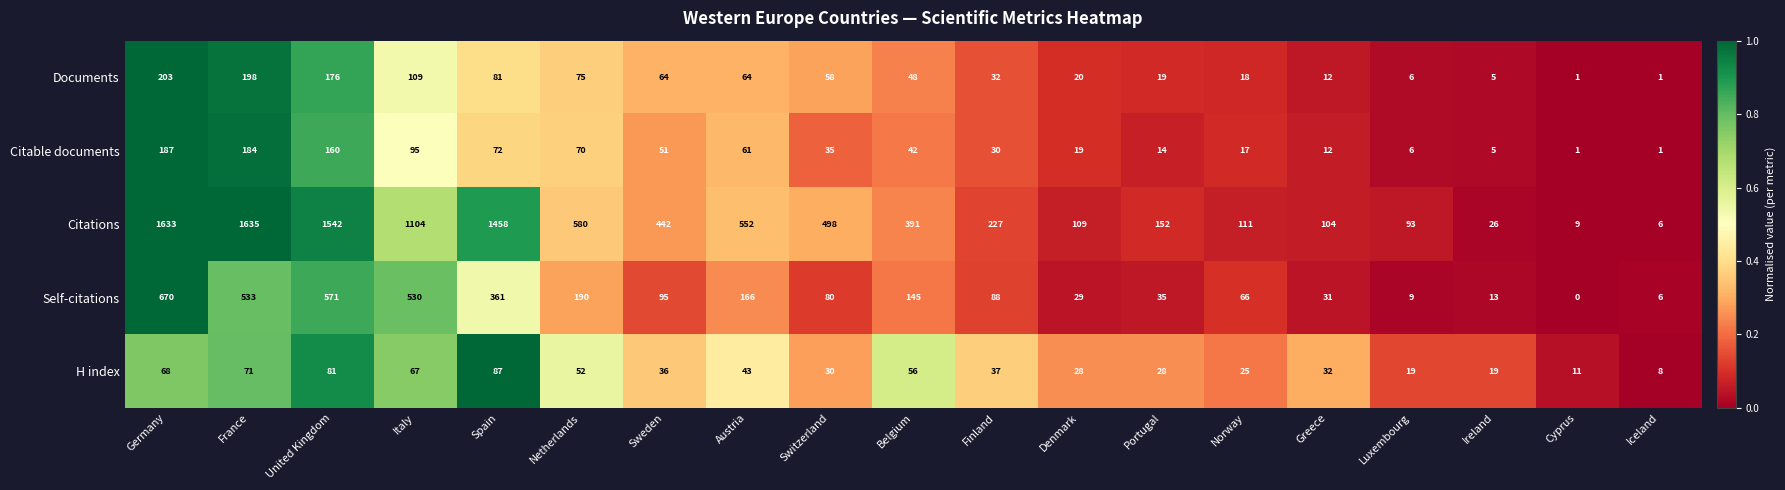

What is the difference between the highest and lowest values at Finland?

197